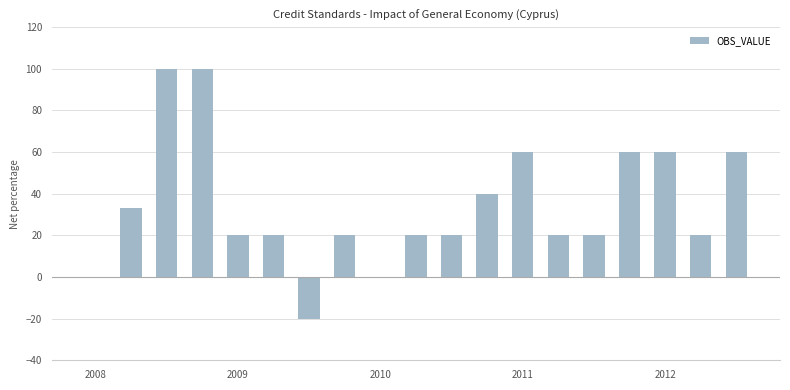

What is the maximum value shown in the chart?

100.0